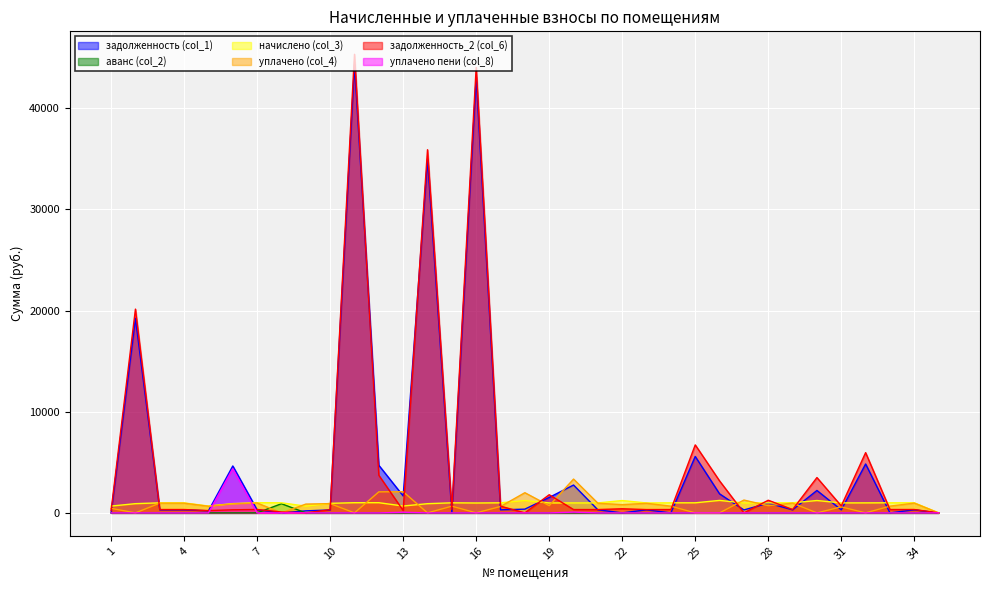

Does the chart display data point markers on the line(s)?

No